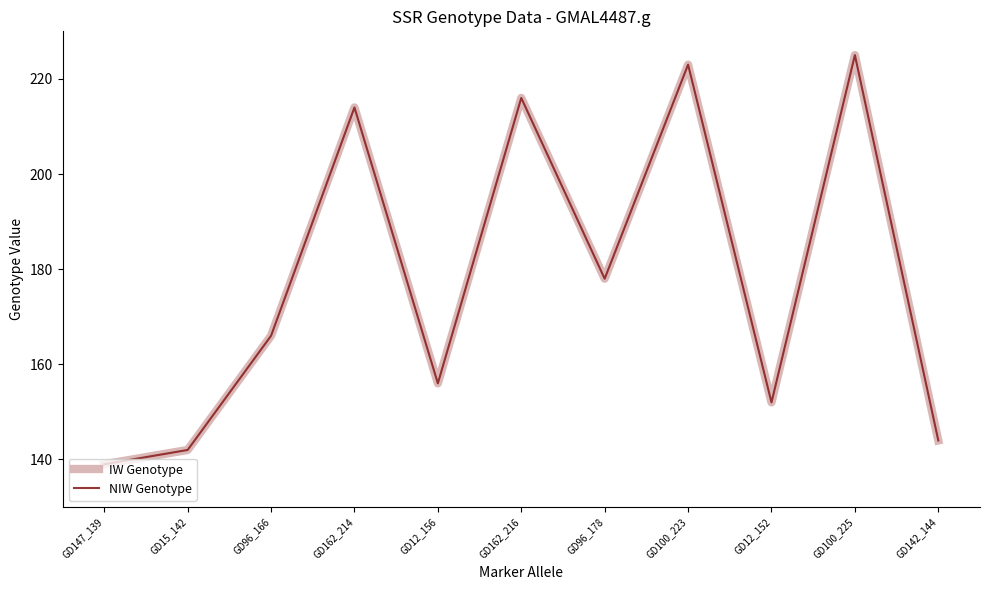

Does the chart have visible grid lines?

No